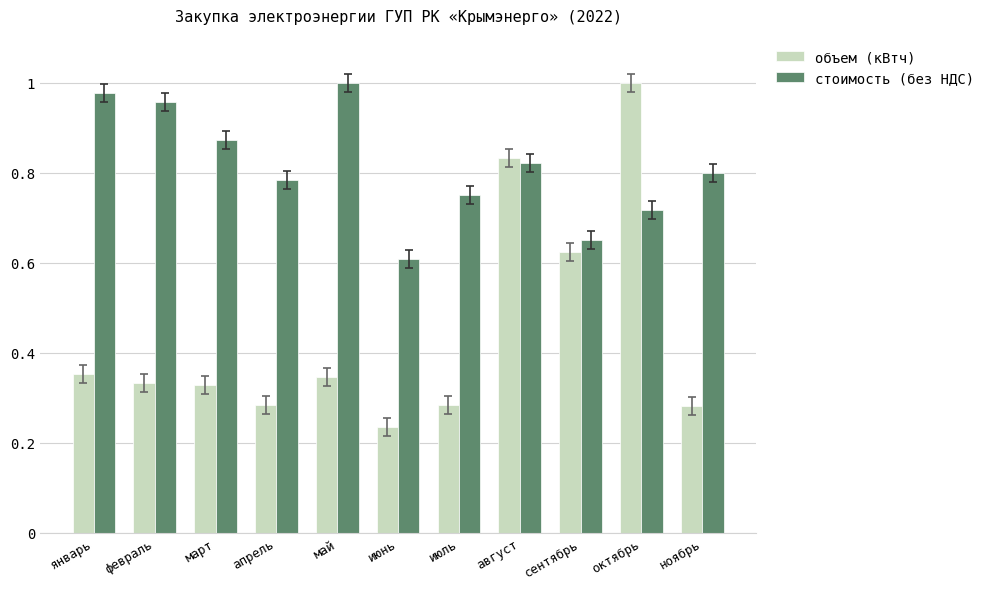

Rank the series by their average value, from lowest to highest.

объем (кВтч), стоимость (без НДС)